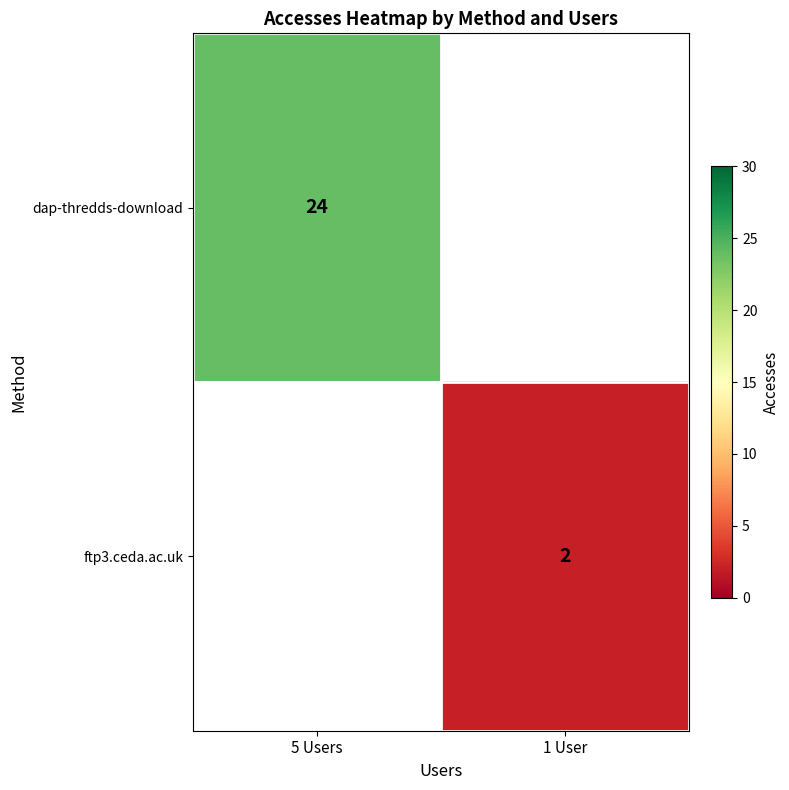

The ftp3.ceda.ac.uk series shows 3 at 1 User. True or false?

False